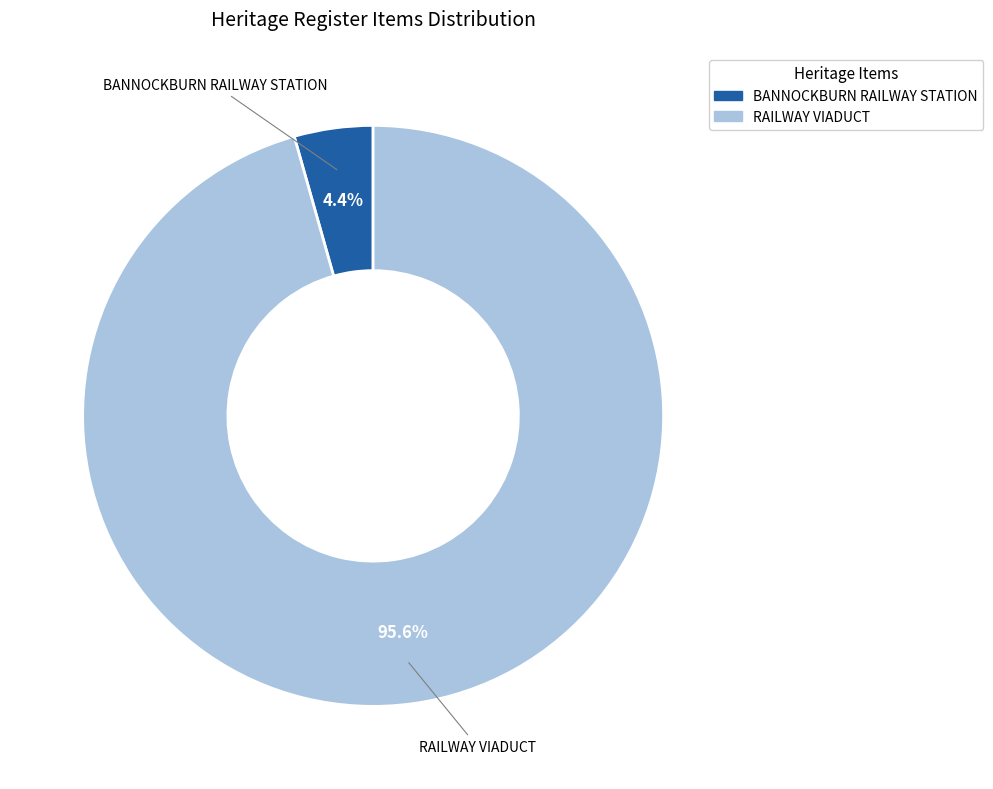

True or false: RAILWAY VIADUCT accounts for 96% of the total.

True